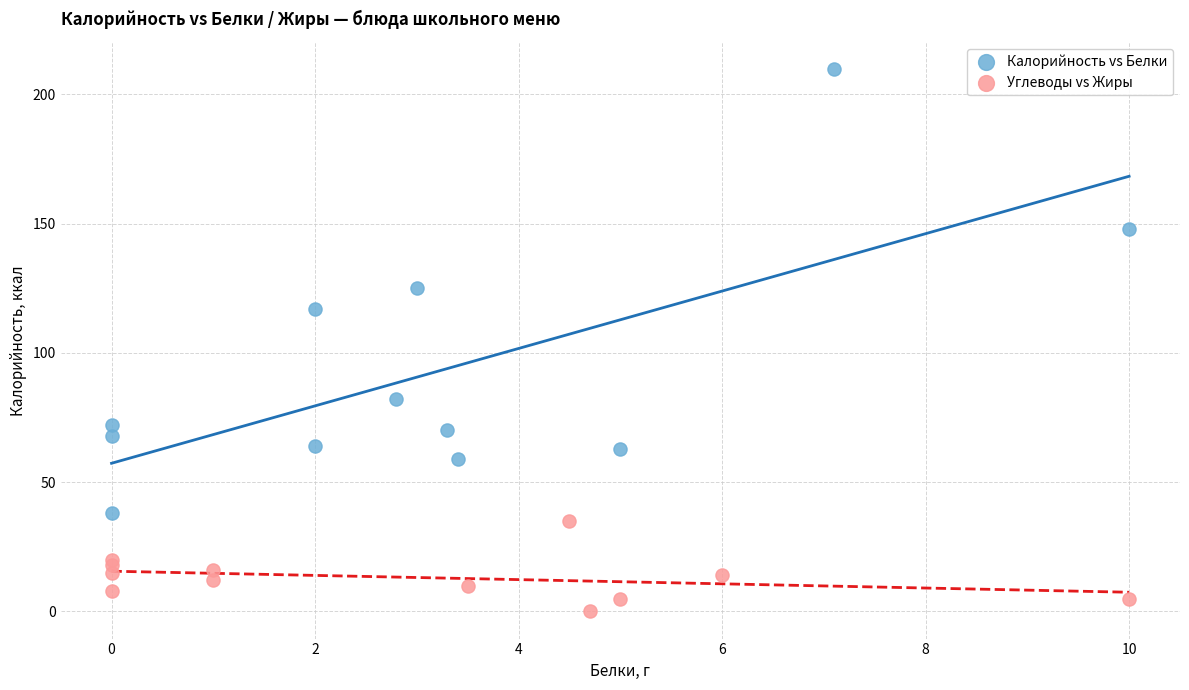

Which series reaches the minimum Y coordinate?

Углеводы vs Жиры